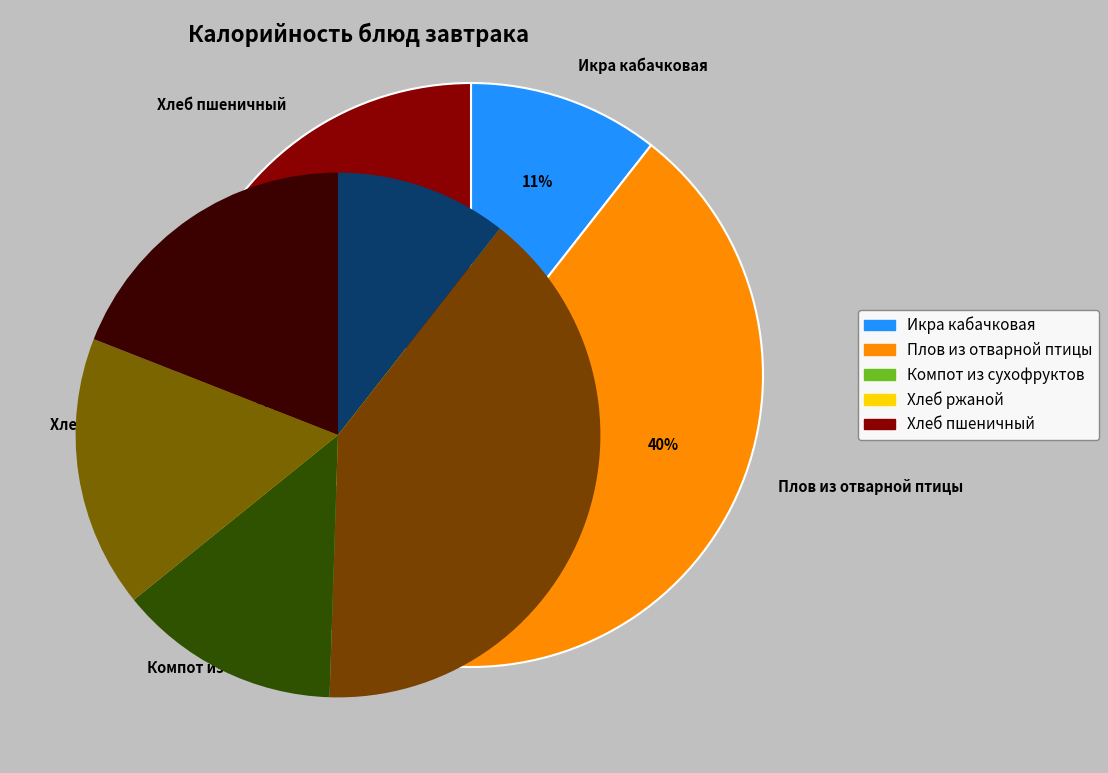

Which category has the biggest portion of the pie?

Плов из отварной птицы